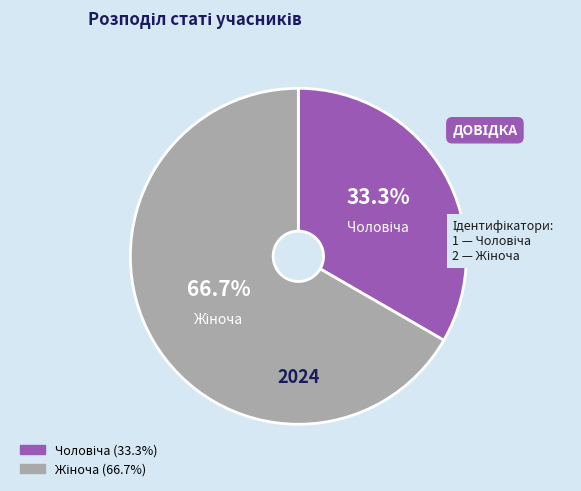

Is there any slice that represents more than half of the pie?

Yes